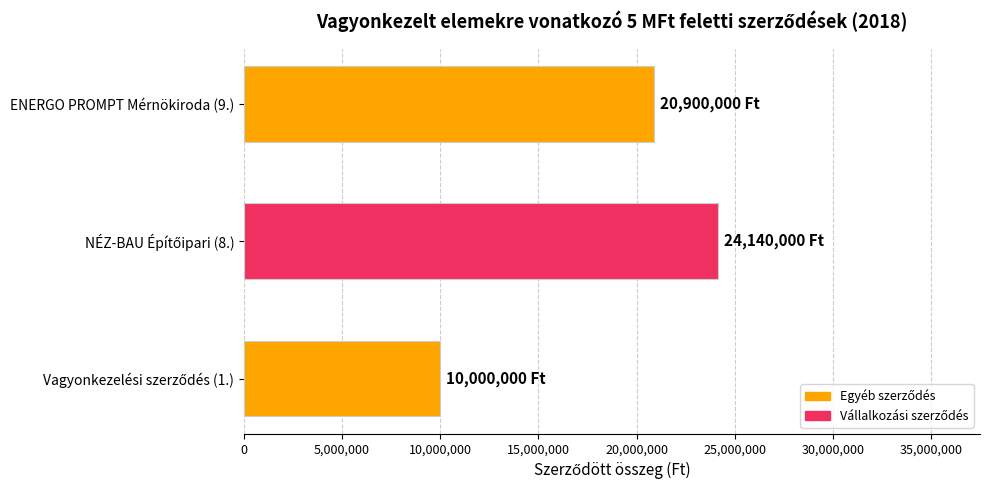

The value at ENERGO PROMPT Mérnökiroda (9.) is 29401797. True or false?

False